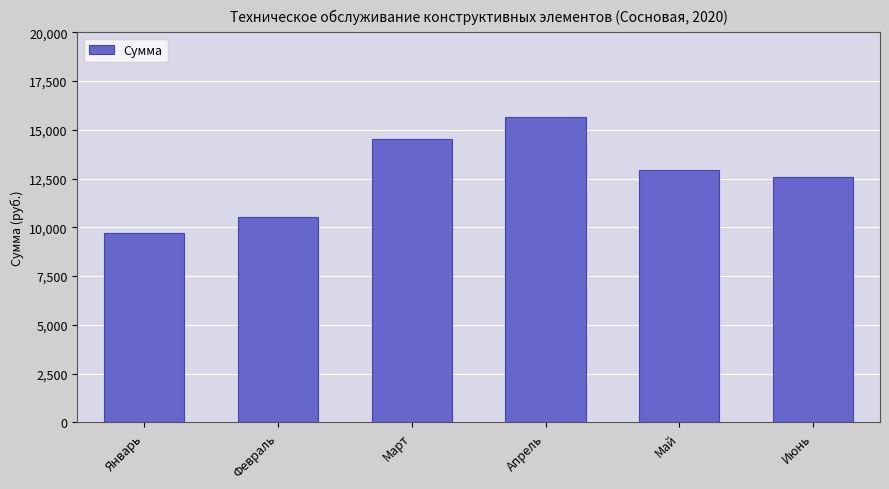

Reading left to right, transcribe all the data shown in this chart.

9711.7	10520.4	14514.0	15660.0	12958.9	12603.0